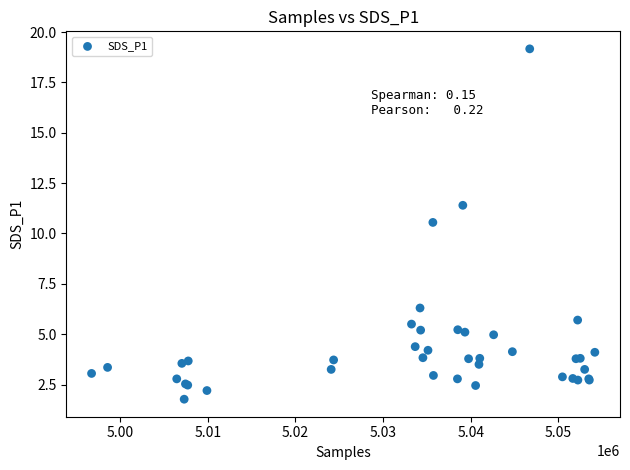

What Y value in the scatter plot is closest to 10?

10.6